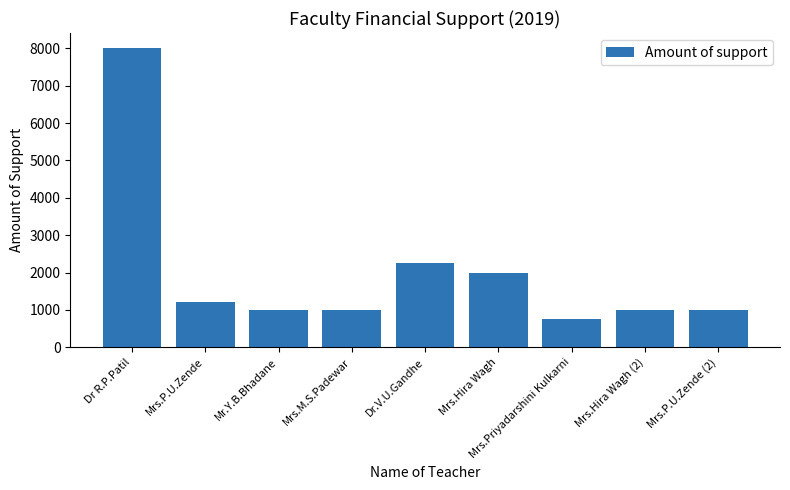

What is the maximum value shown in the chart?

8010